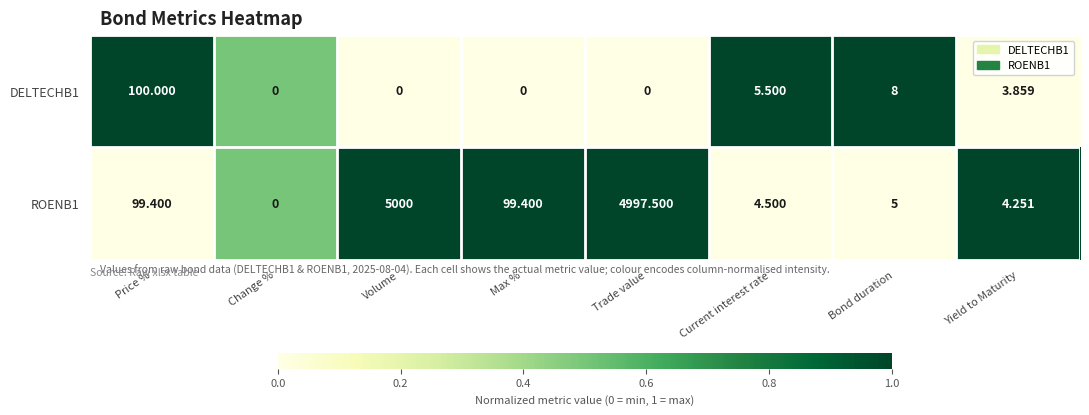

Which category has the highest value across all series?

Volume